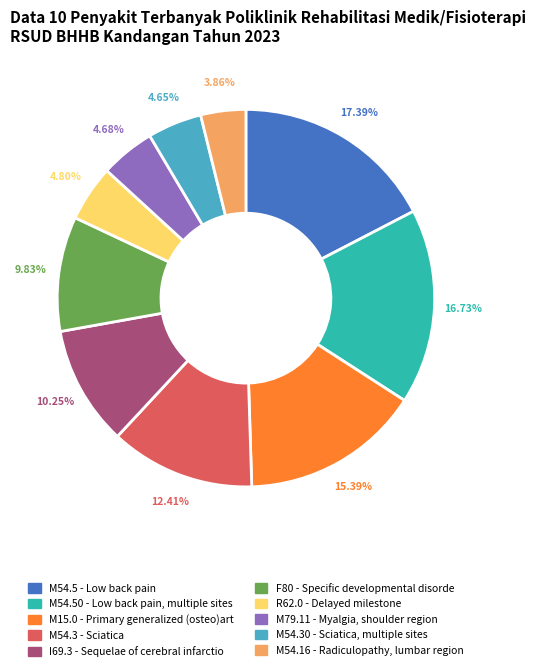

Approximately how many times larger is the value at M79.11 - Myalgia, shoulder region compared to M54.5 - Low back pain?

0.3